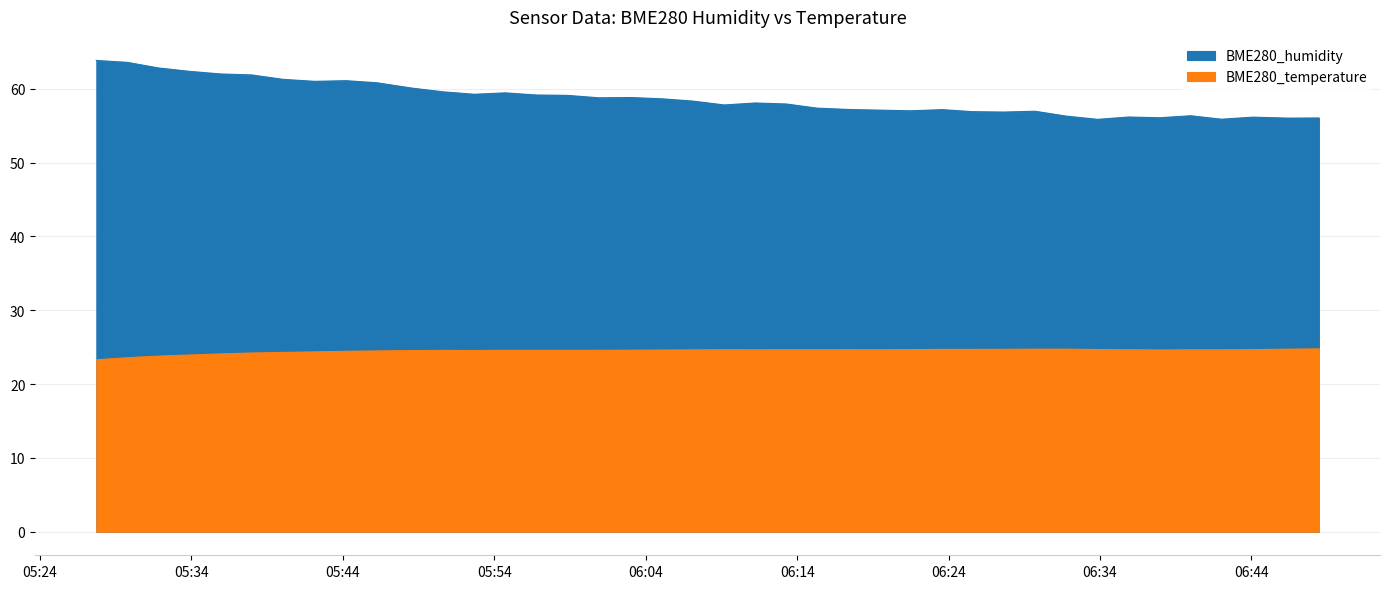

True or false: BME280_humidity and BME280_temperature cross at least once.

False